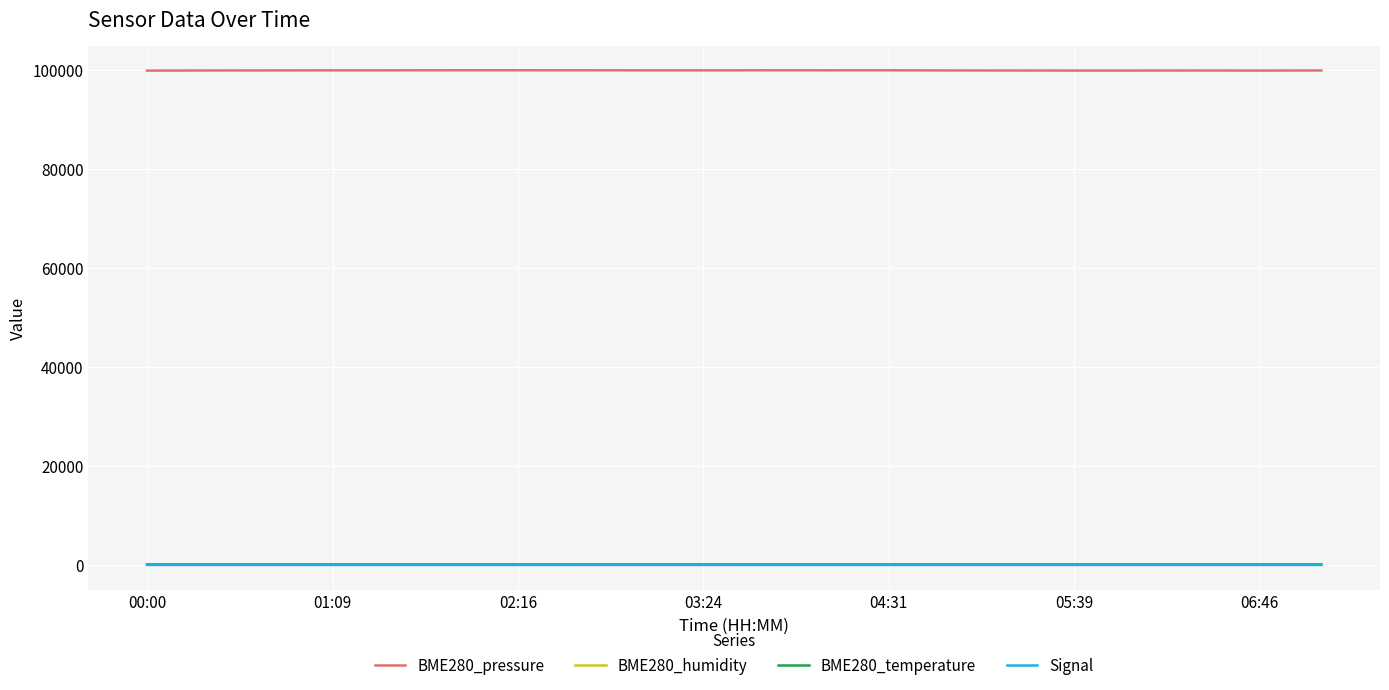

Count the number of data series in this chart.

4